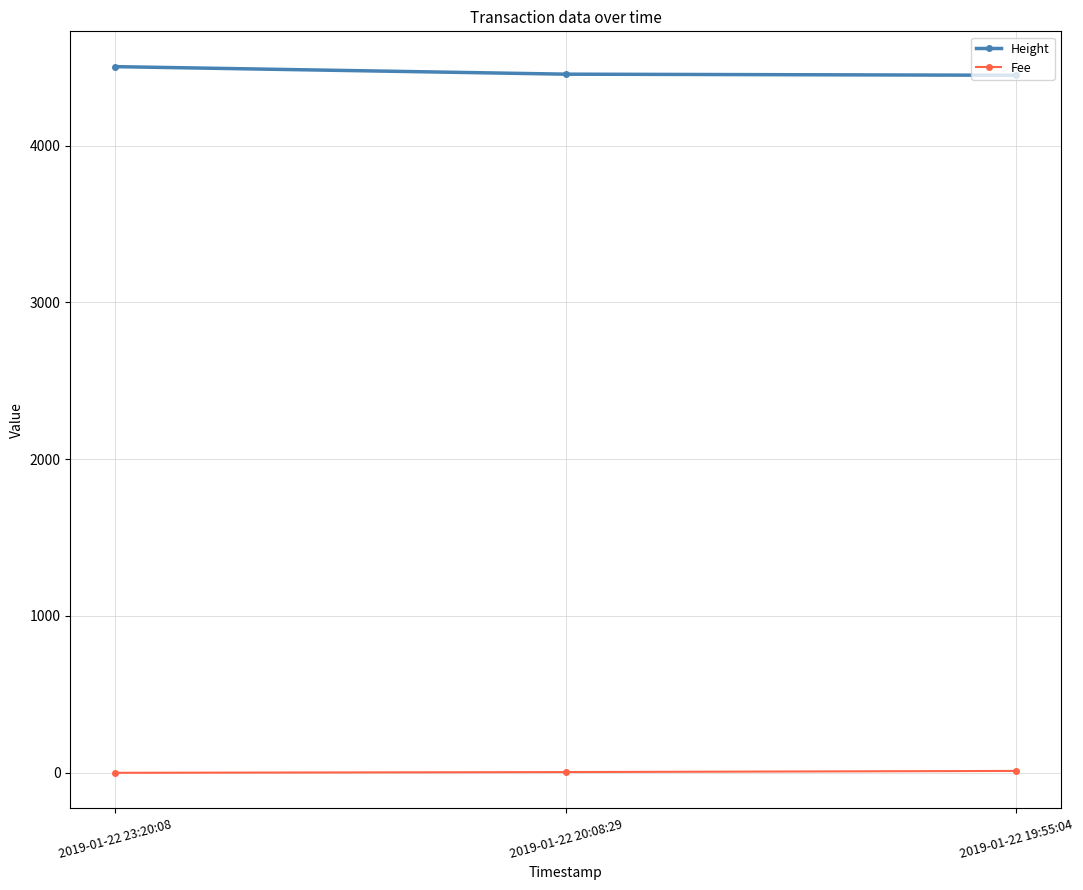

What is the maximum value for Height?

4503.0